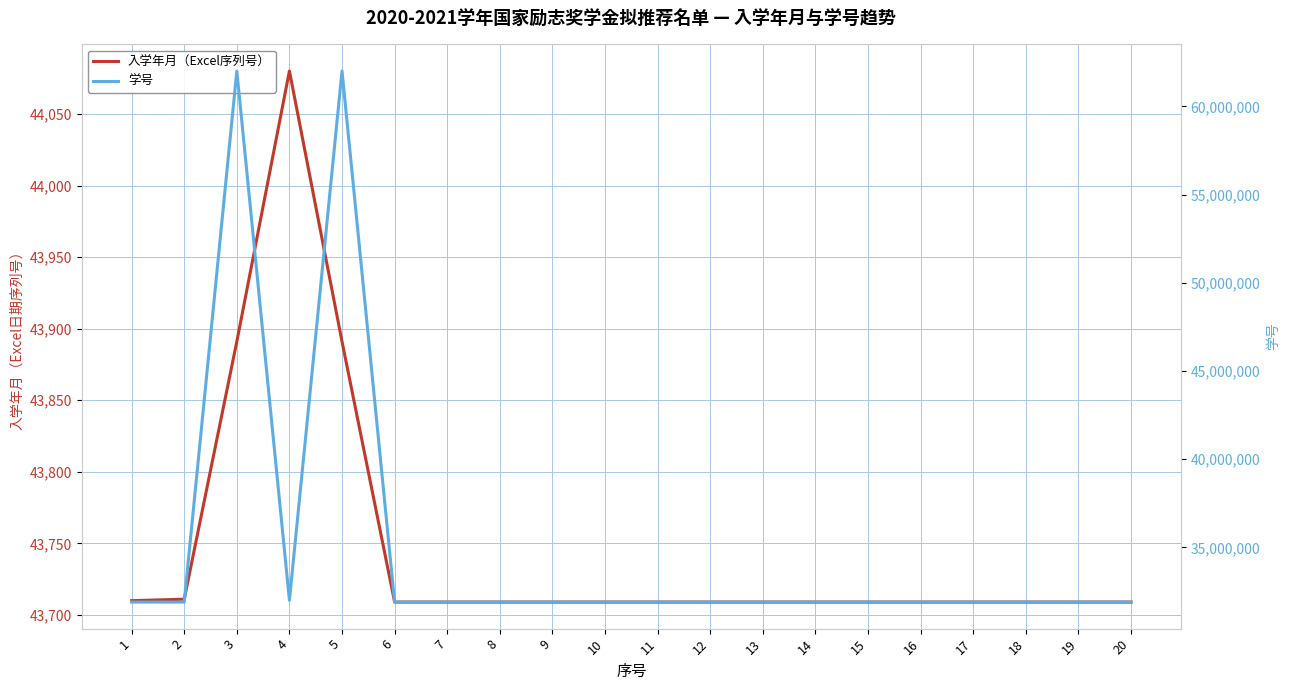

Does the chart display data point markers on the line(s)?

No